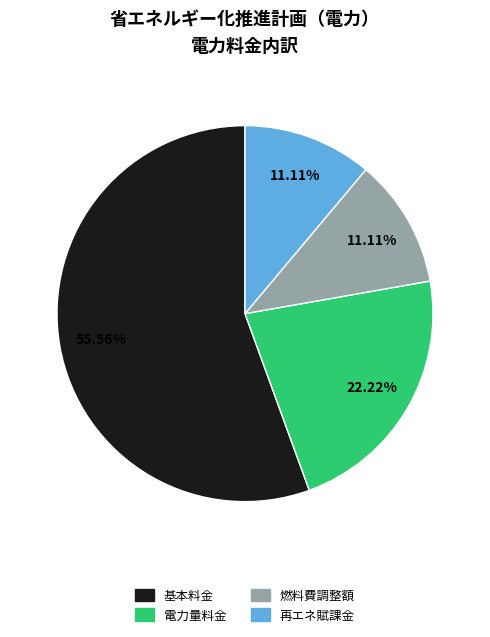

How many segments does this pie chart have?

4